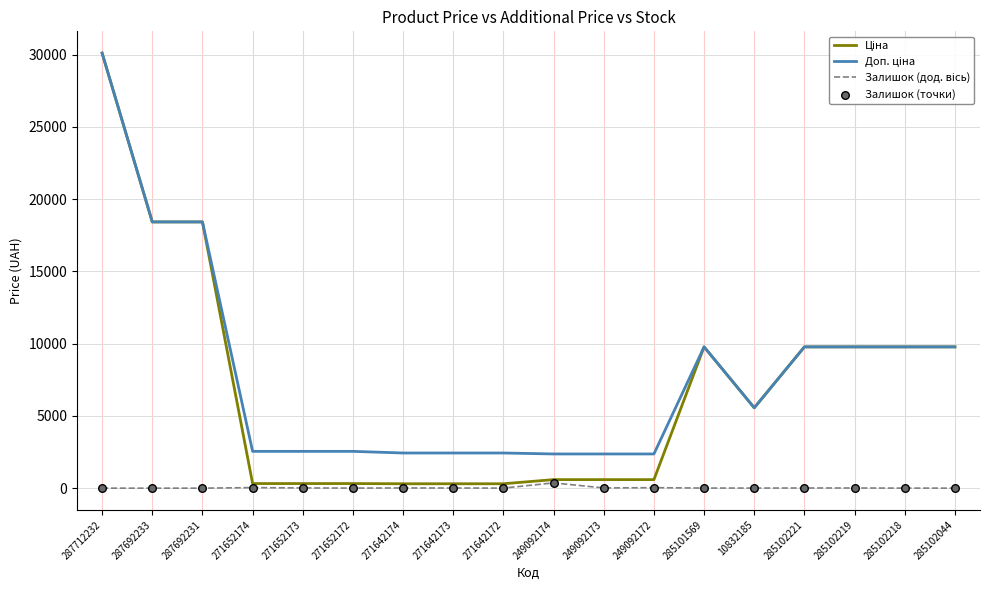

At which category is the sum across all series the highest?

287712232